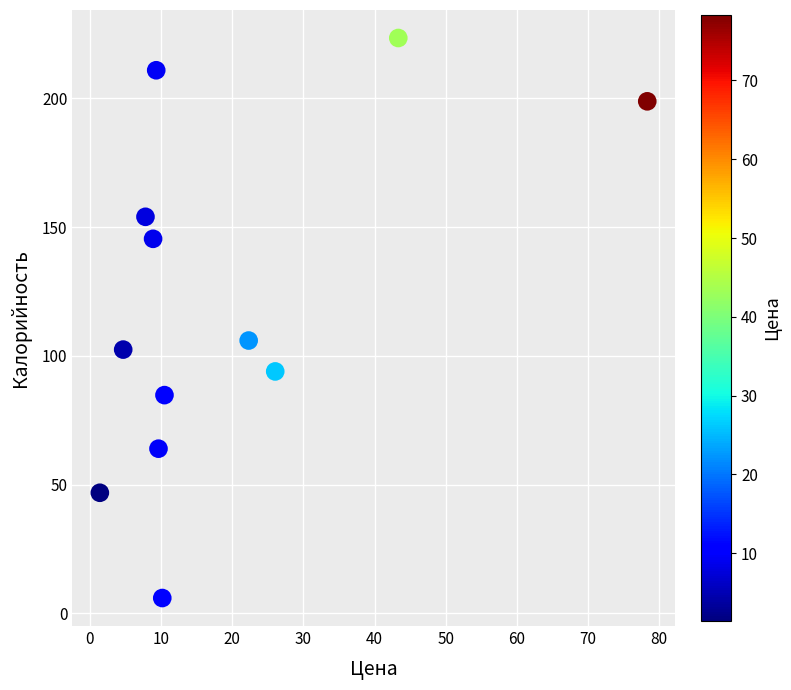

What Y value in the scatter plot is closest to 114?

106.0